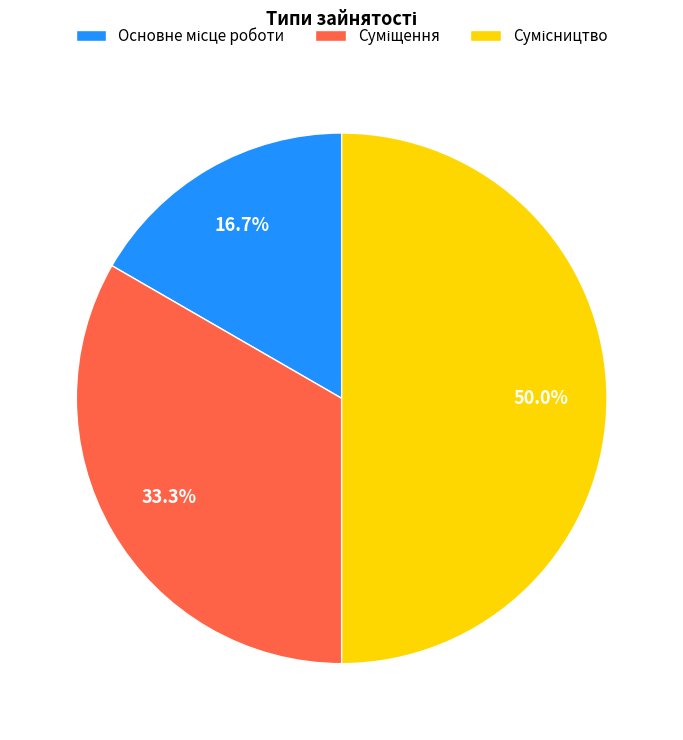

The Сумісництво slice represents 45% of the pie. True or false?

False